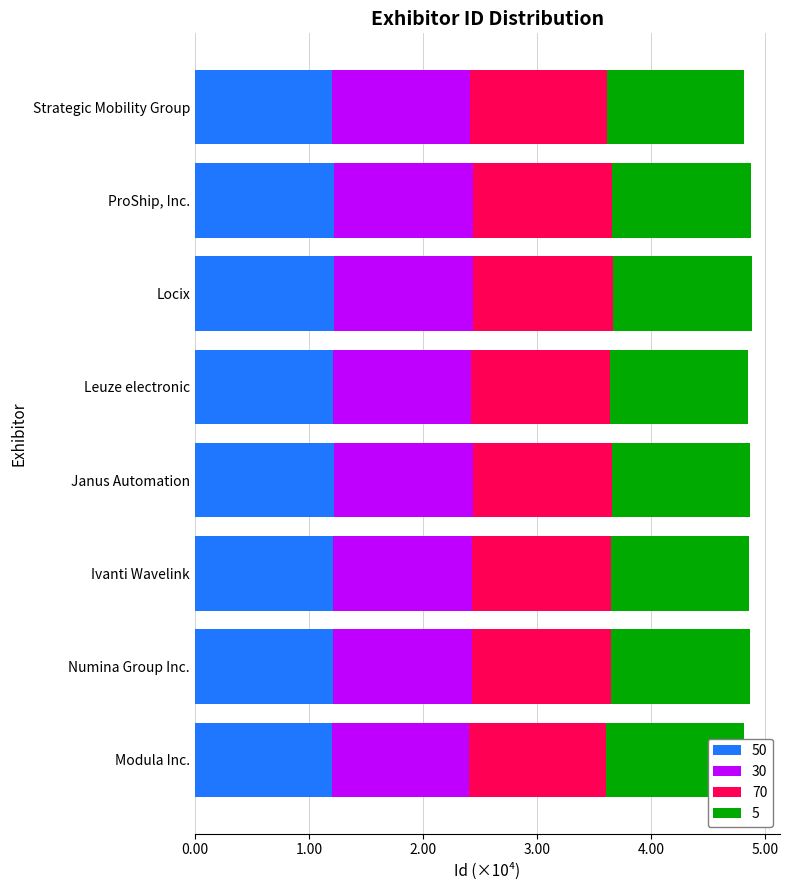

Which series has the largest range (max minus min)?

50